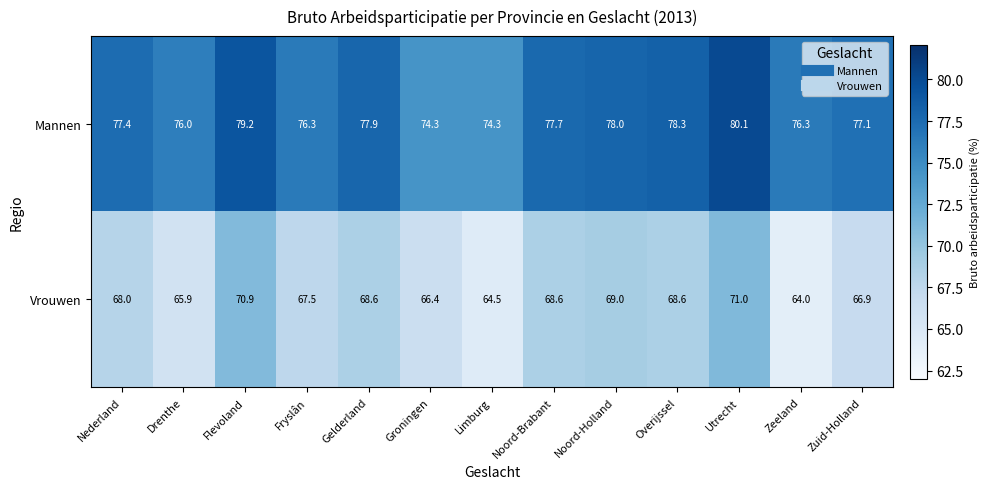

At which label is Mannen closest to 77?

Zuid-Holland